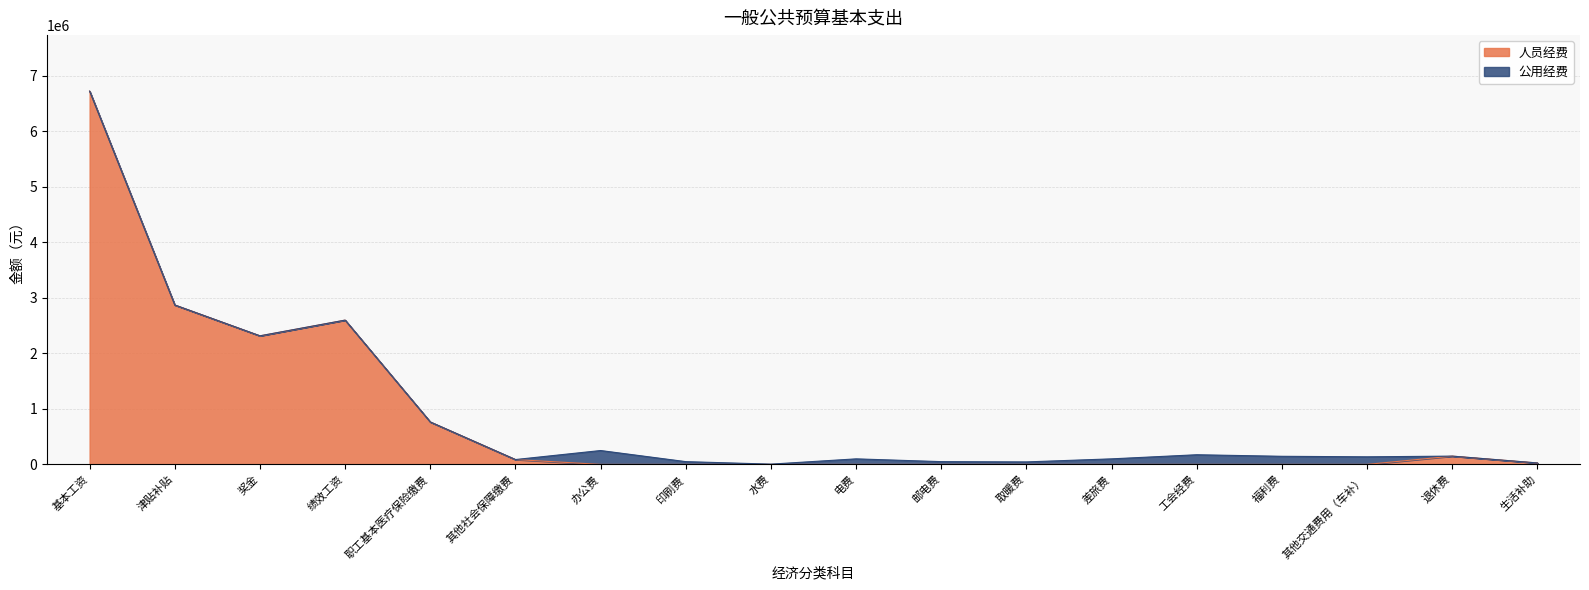

How many values are above zero?

8